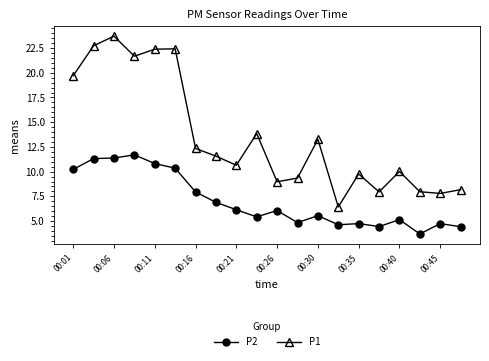

At how many categories does at least one series exceed 21?

5